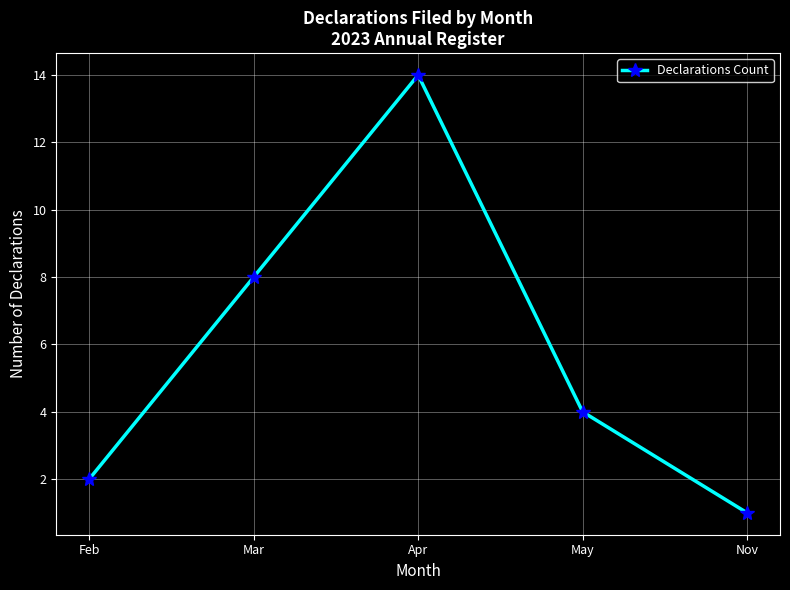

What is the change in value from Feb to Nov?

-1